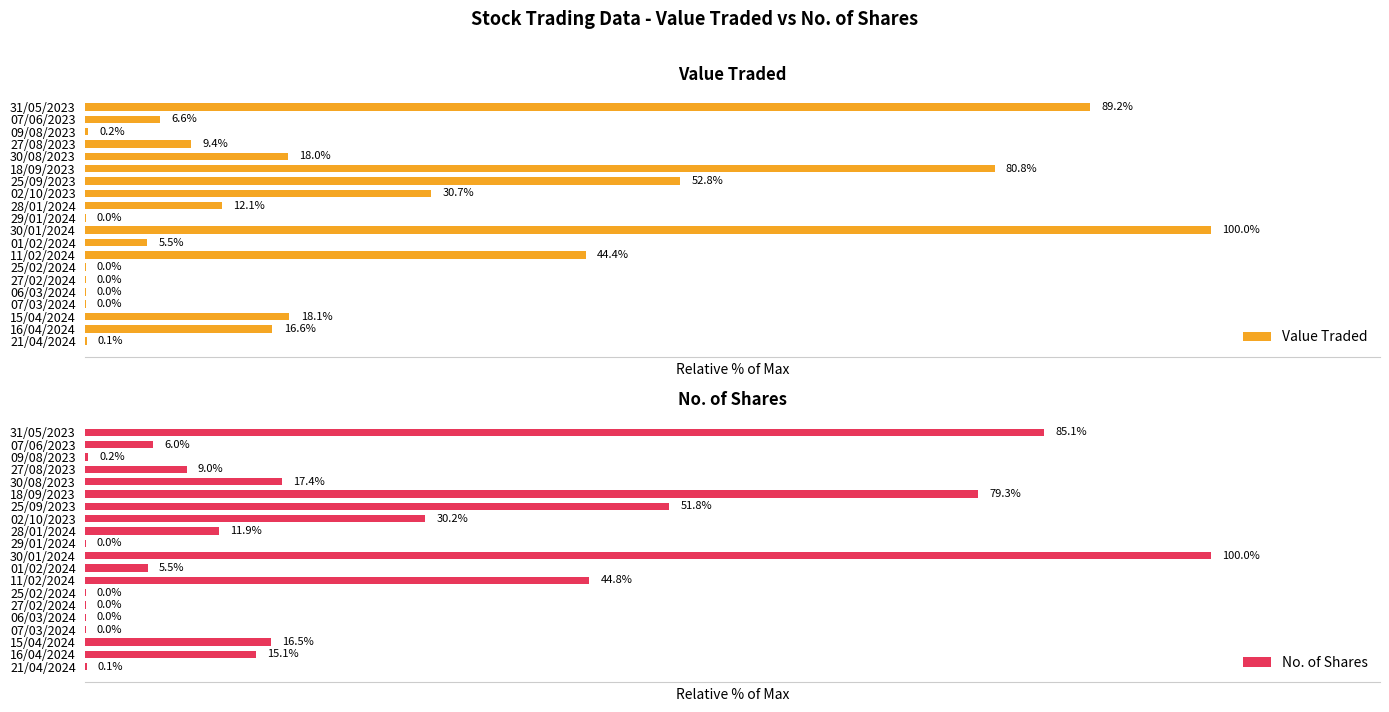

At which label does Value Traded reach its peak?

30/01/2024